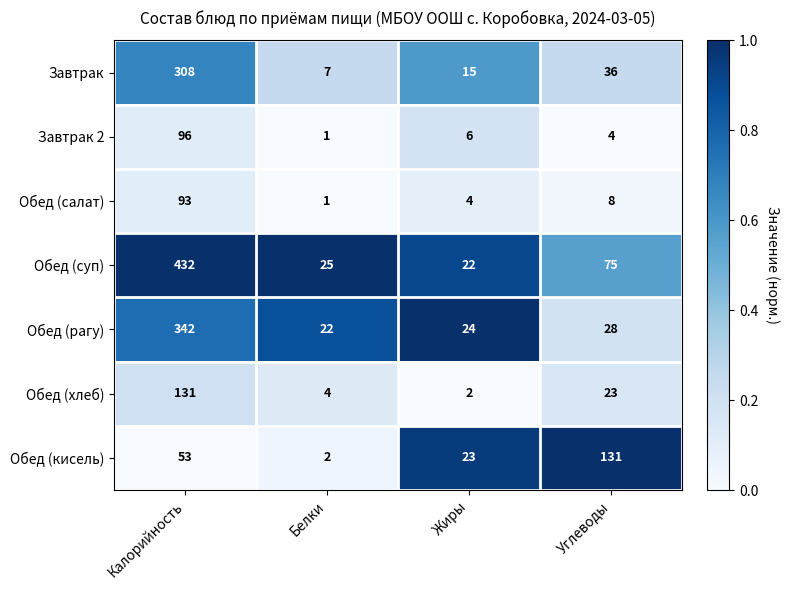

Reading right to left, extract all data points from this chart.

Завтрак: 36	15	7	308
Завтрак 2: 4	6	1	96
Обед (салат): 8	4	1	93
Обед (суп): 75	22	25	432
Обед (рагу): 28	24	22	342
Обед (хлеб): 23	2	4	131
Обед (кисель): 131	23	2	53